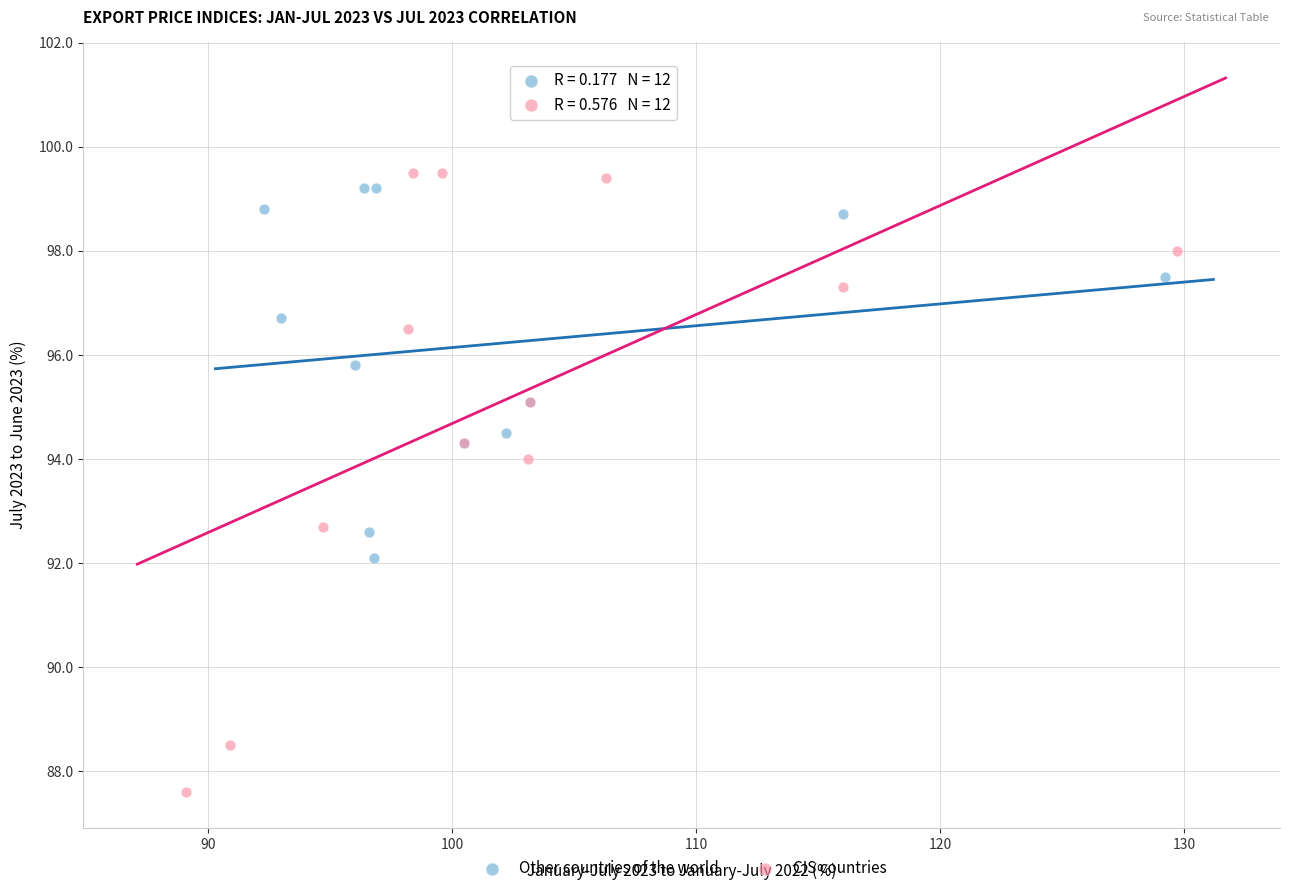

What are all the series names shown in the legend?

Other countries of the world, CIS countries